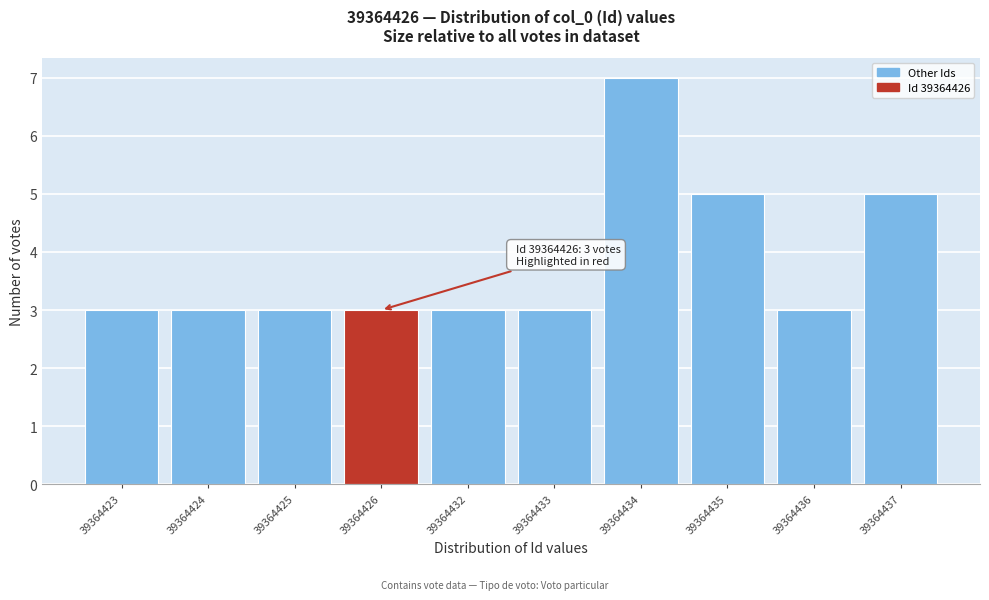

Reading left to right, list all the values displayed in this chart.

3	3	3	3	3	3	7	5	3	5